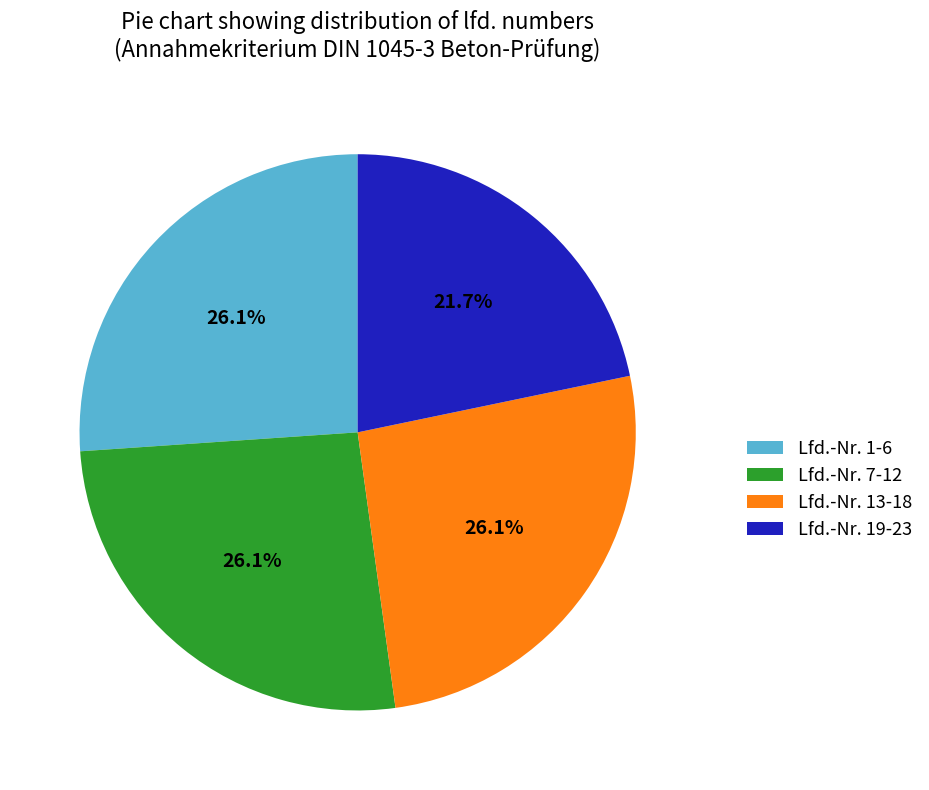

Does Lfd.-Nr. 19-23 represent more than half of the total?

No